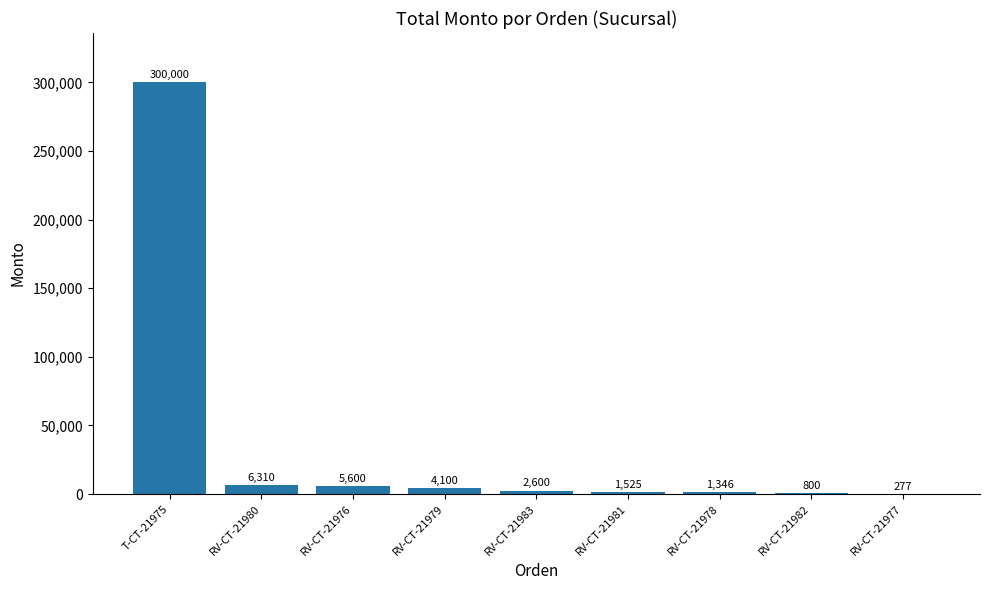

What is the sum of the values at RV-CT-21980 and RV-CT-21981?

7835.0